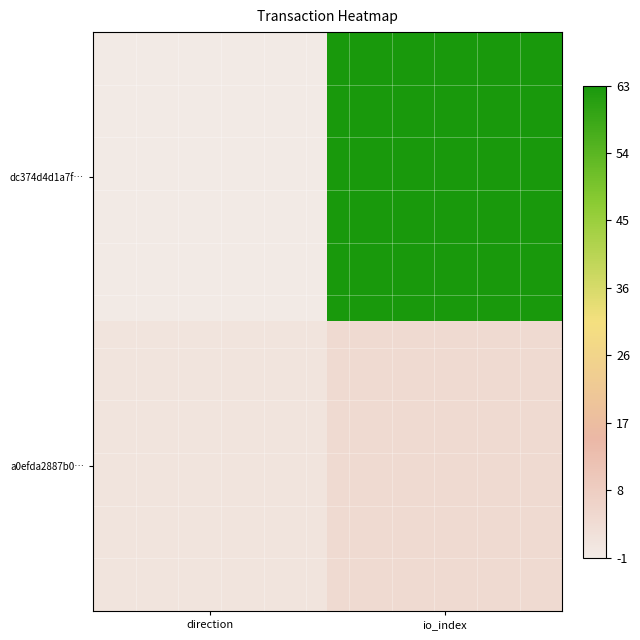

Rank the series at io_index from highest to lowest value.

dc374d4d1a7f…, a0efda2887b0…